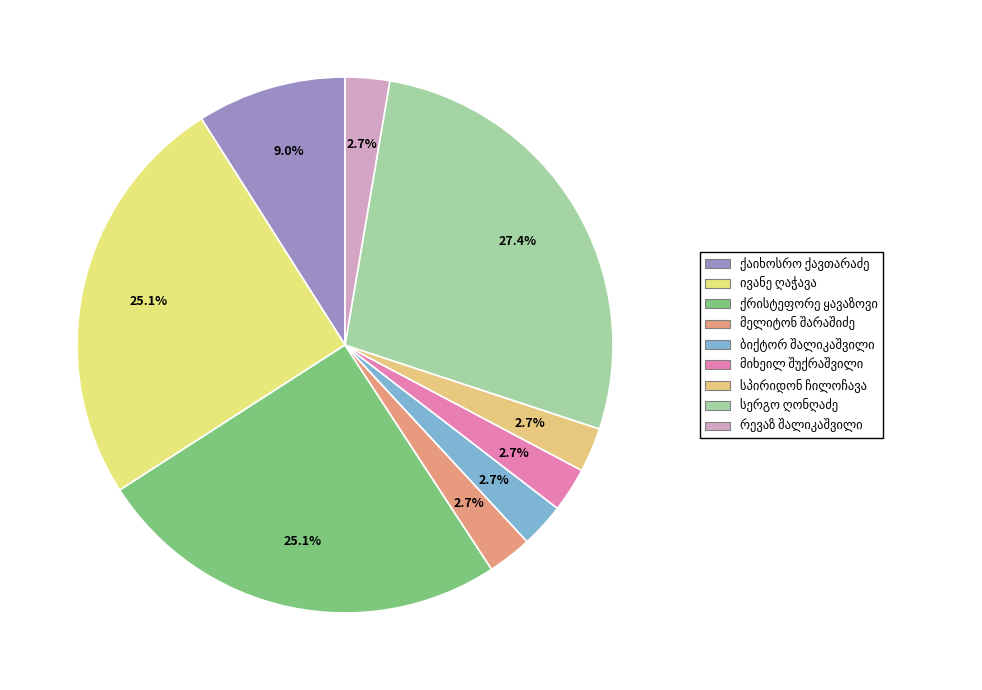

How many slices are in this pie chart?

9